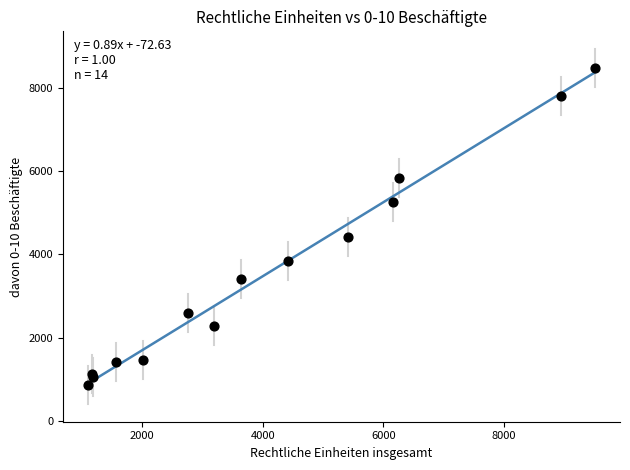

What Y value in the scatter plot is closest to 4667?

4417